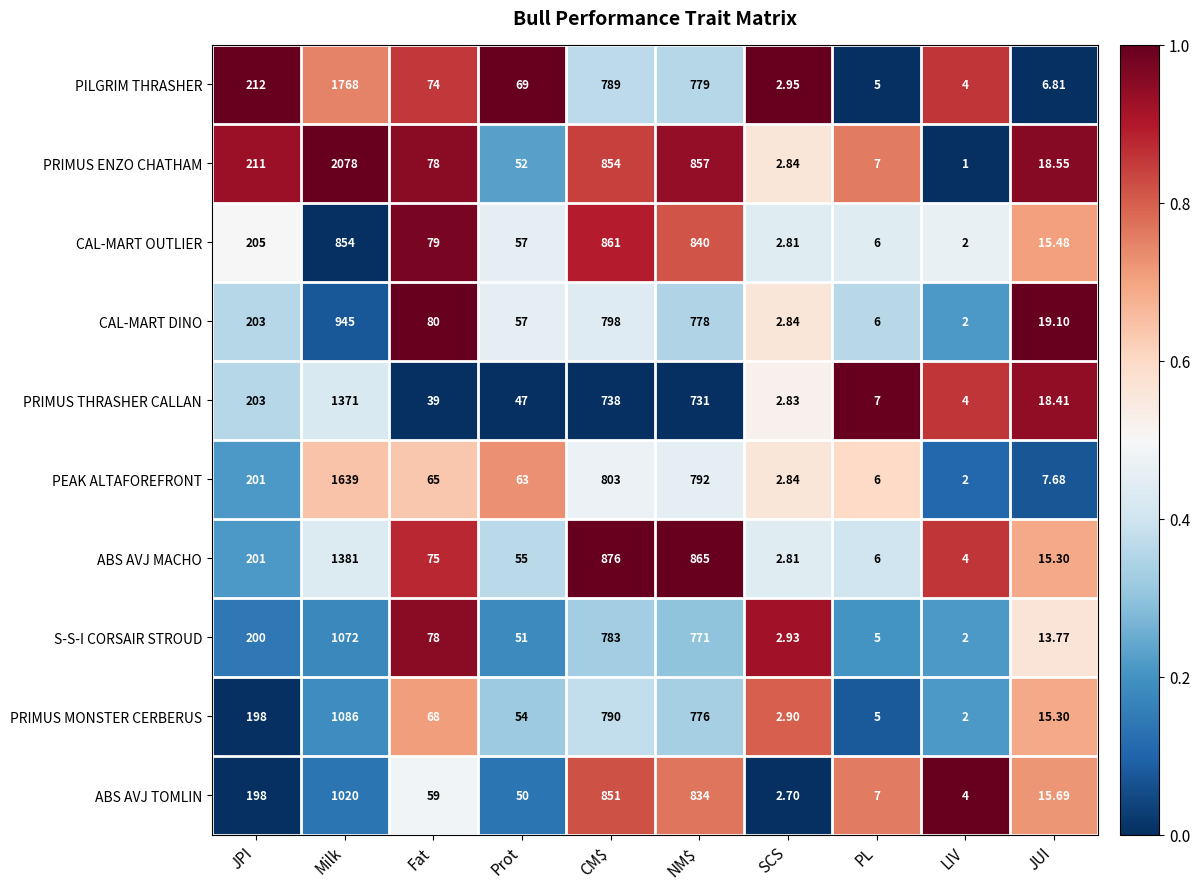

What is the total value across all series at LIV?

27.0